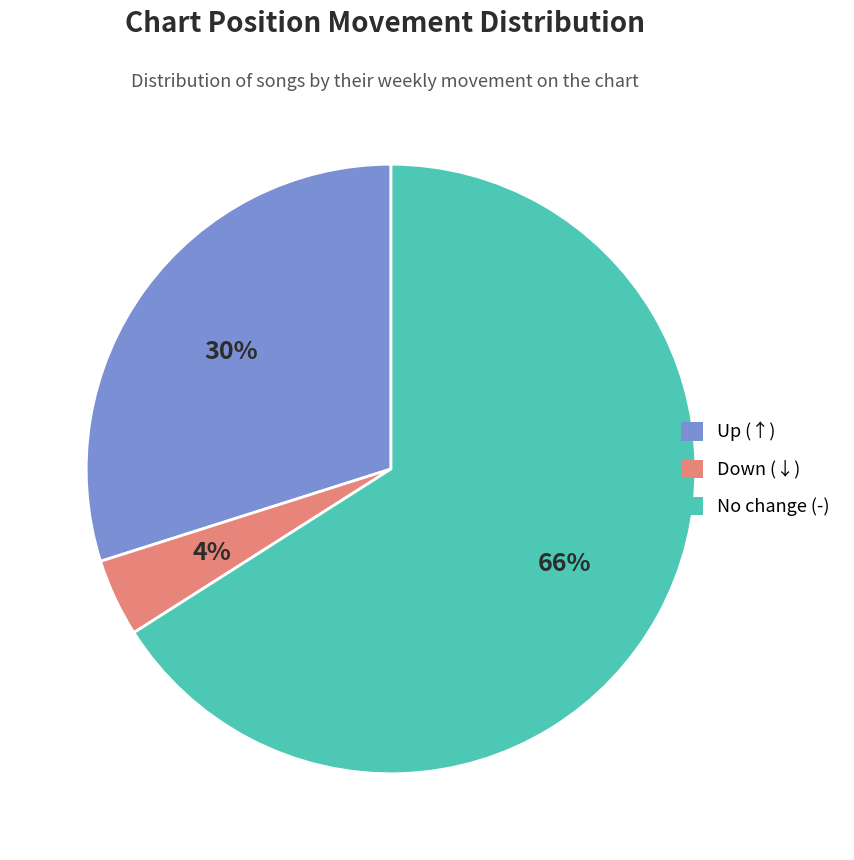

Does any single category account for the majority?

Yes